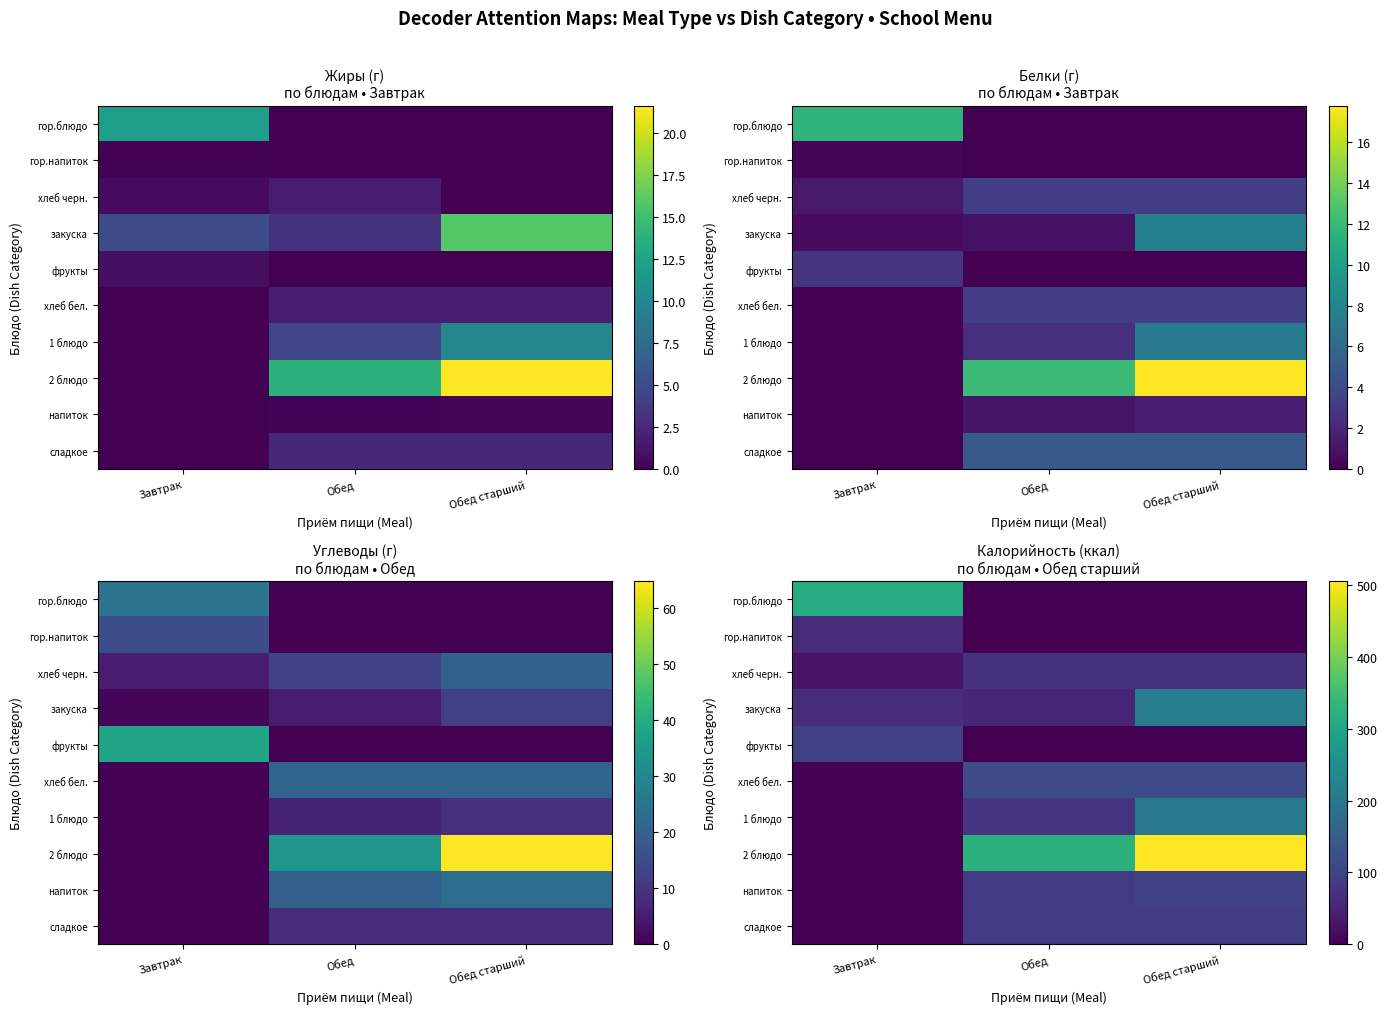

Which label corresponds to the largest value in the chart?

Обед старший